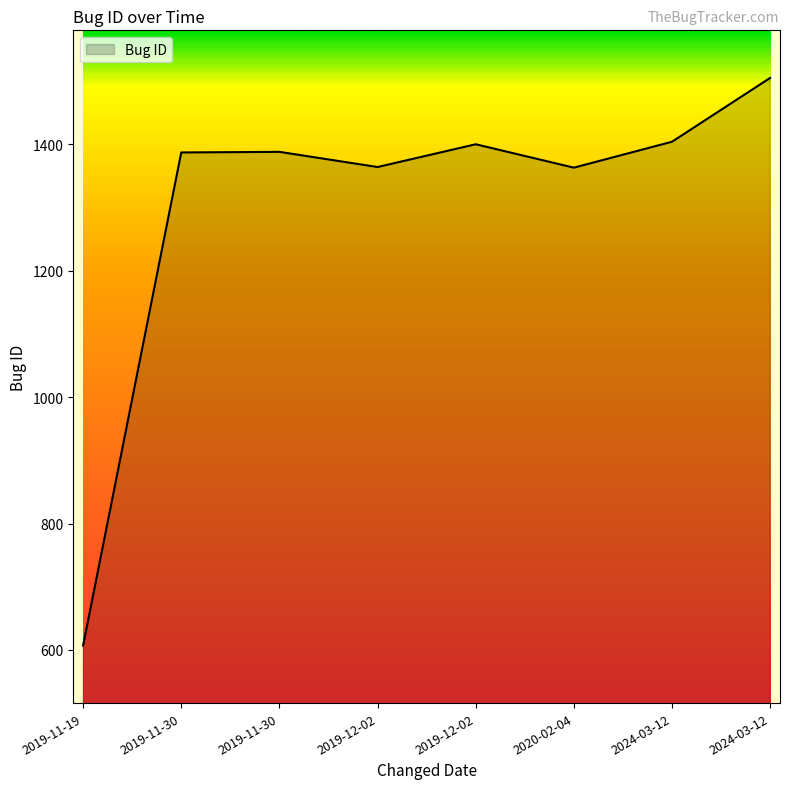

At which label is the value closest to 1056?

2020-02-04